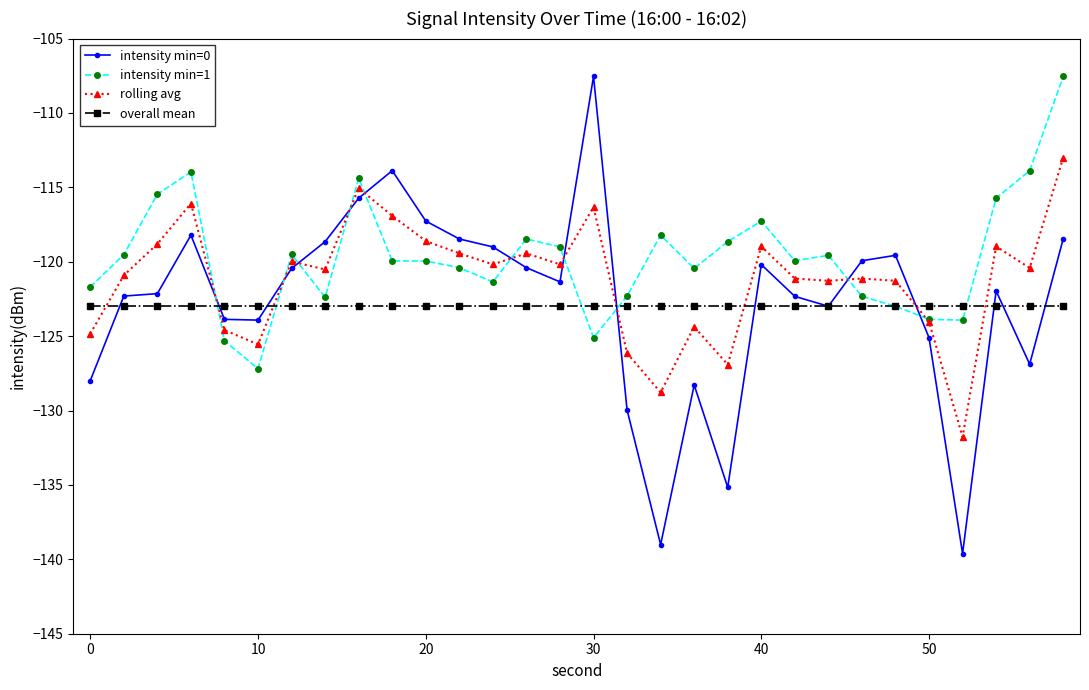

True or false: rolling avg and intensity min=0 intersect in this chart.

True